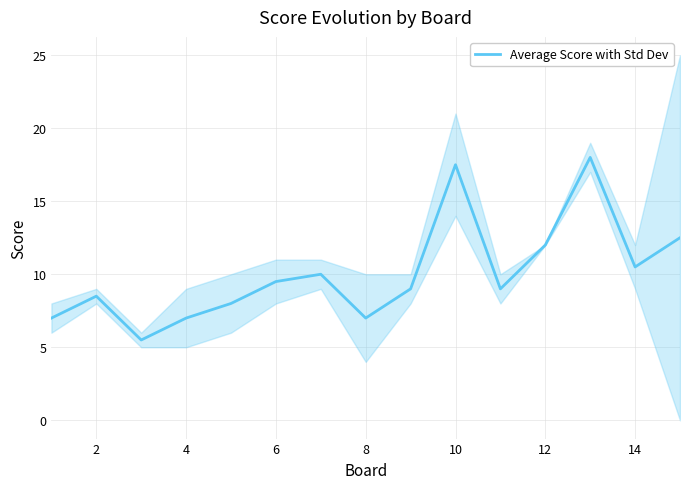

What is the highest value of the Average Score with Std Dev series?

18.0